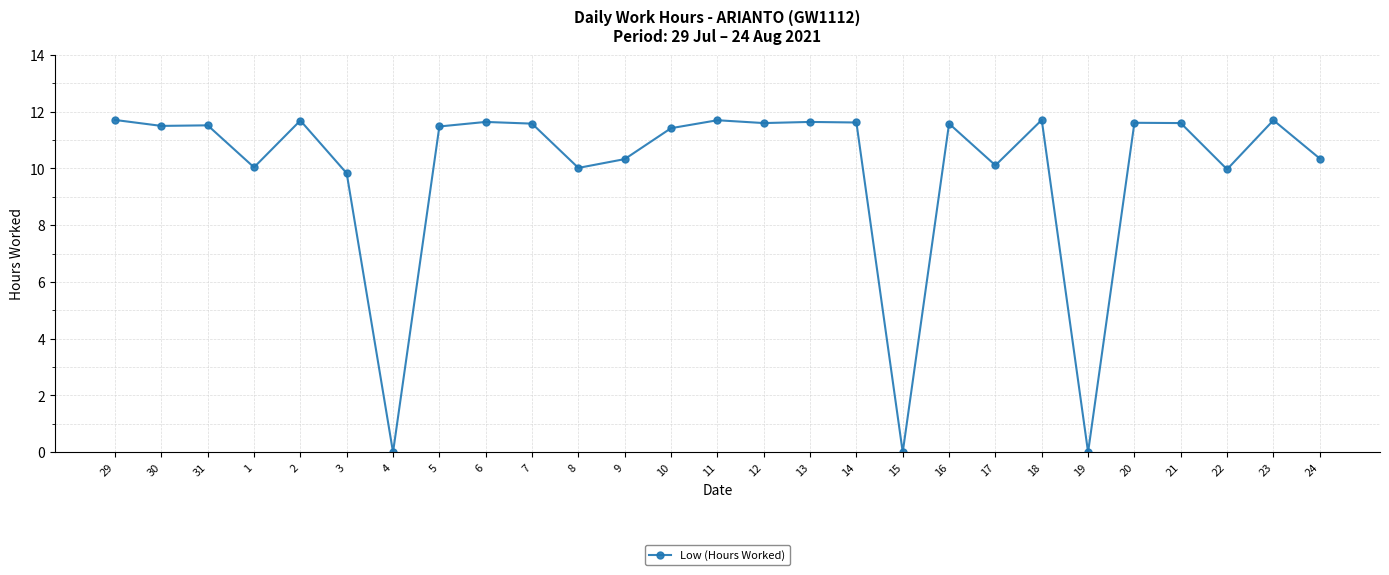

Is it true that the value at 17 is 10.1?

True